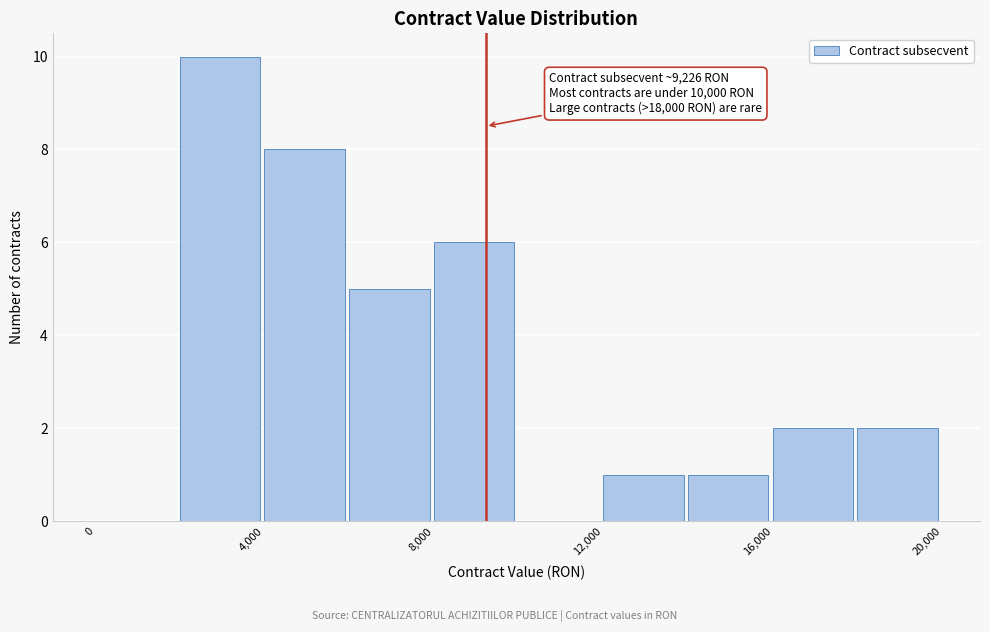

Which range on the x-axis has the tallest bar?

2000 to 4000